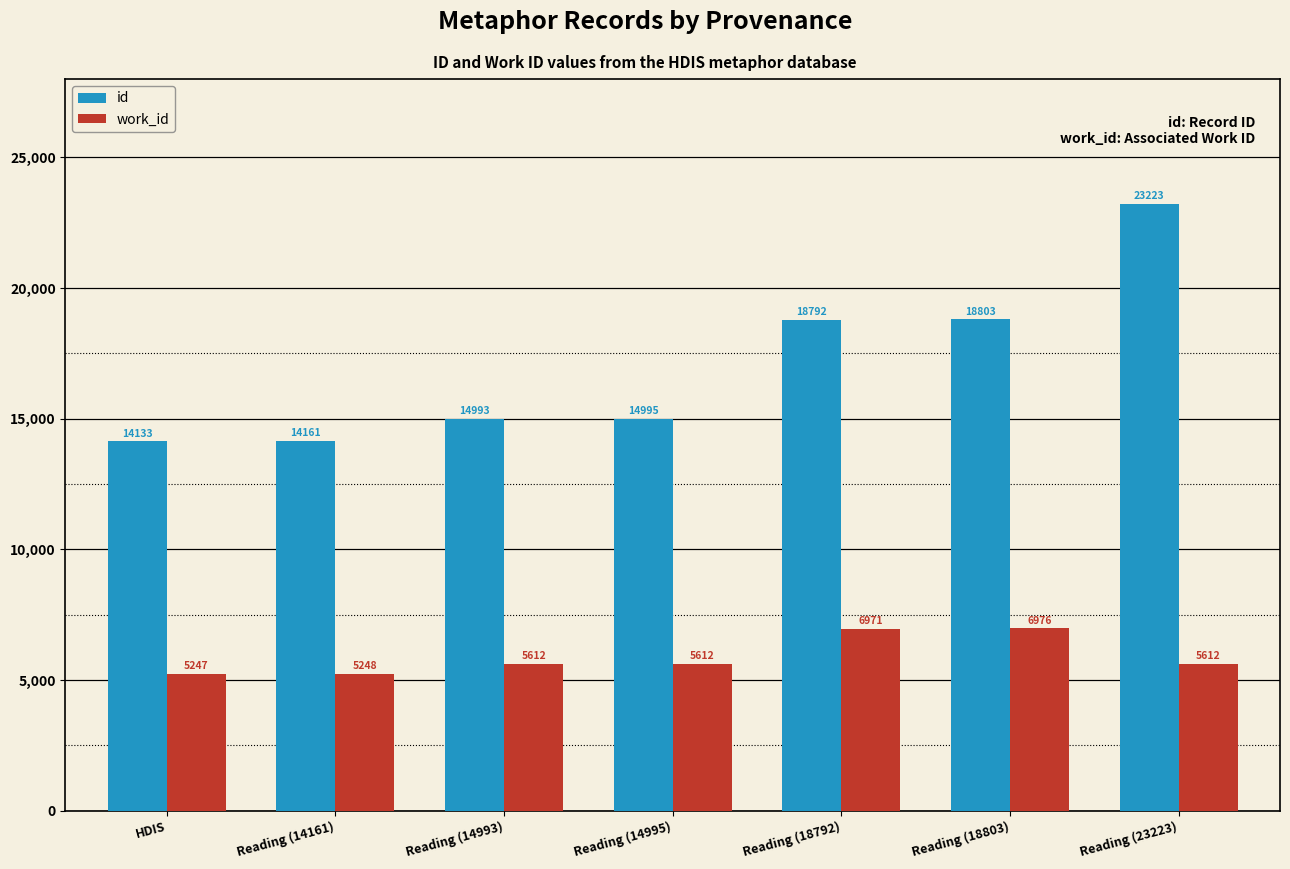

Which series has the largest total across all categories?

id